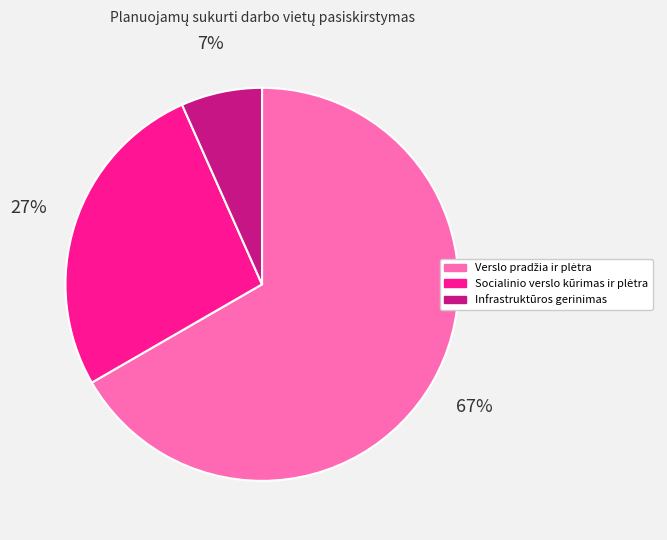

To the nearest percent, what is the average slice percentage?

33%